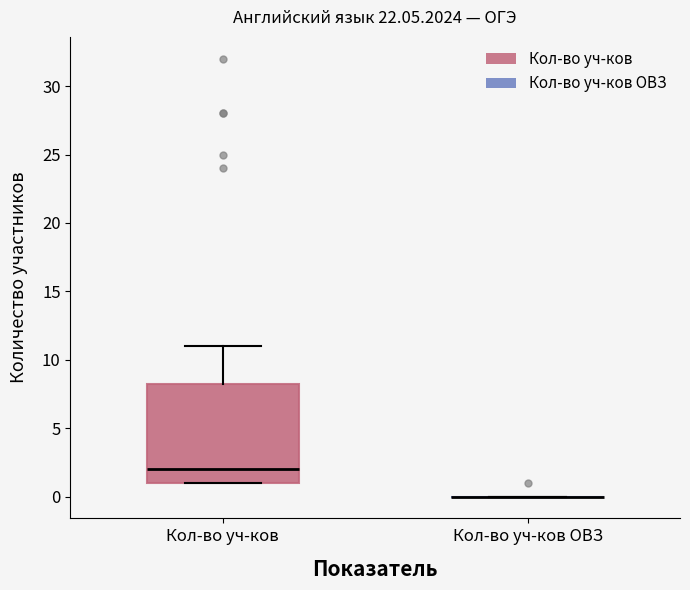

Reading left to right, transcribe this box plot: for each box, give where its median line is, the range the box spans, and where its two whiskers end, as read against the y-axis. The values are not printed on the chart, so give them approximately, as read against the axis.

Кол-во уч-ков: median 2.0, box 1.0 to 8.5, whiskers 1.0 to 11.0
Кол-во уч-ков ОВЗ: box collapsed to a line at 0.0, whiskers 0.0 to 0.0